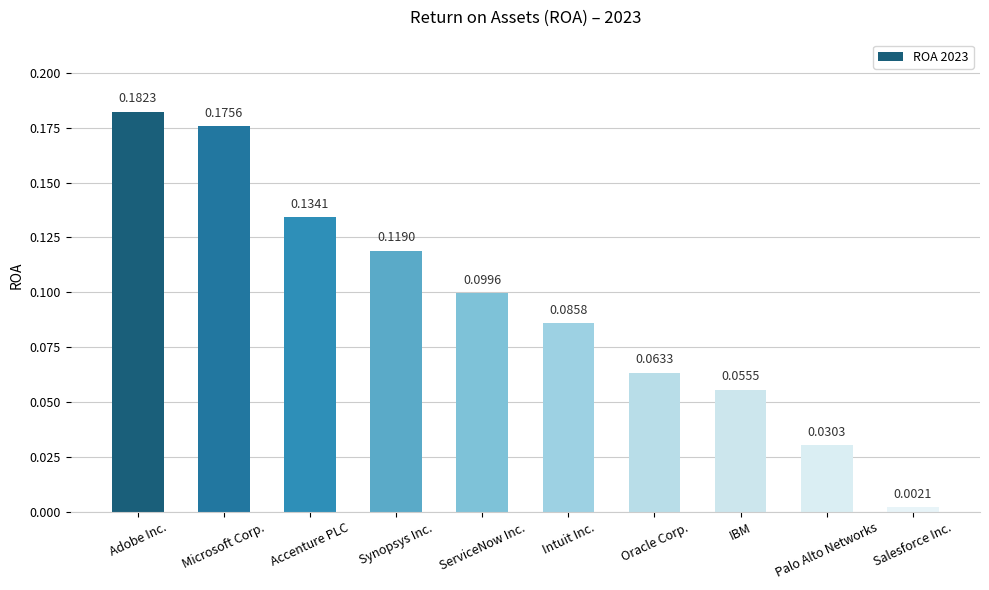

Rank the categories by value from lowest to highest.

Salesforce Inc., Palo Alto Networks, IBM, Oracle Corp., Intuit Inc., ServiceNow Inc., Synopsys Inc., Accenture PLC, Microsoft Corp., Adobe Inc.